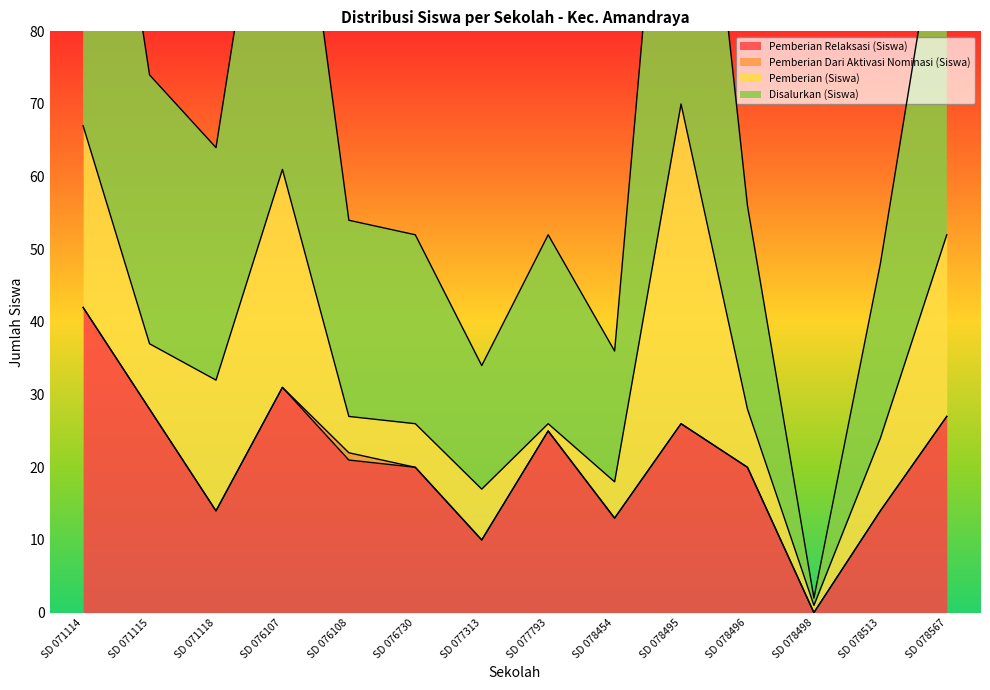

Count the number of categories in the chart.

14